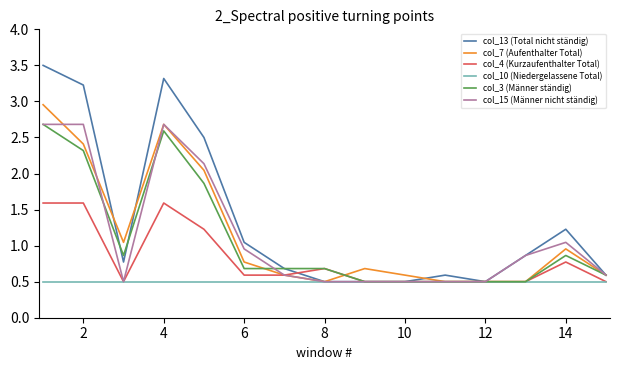

What is the maximum value for col_10 (Niedergelassene Total)?

0.5